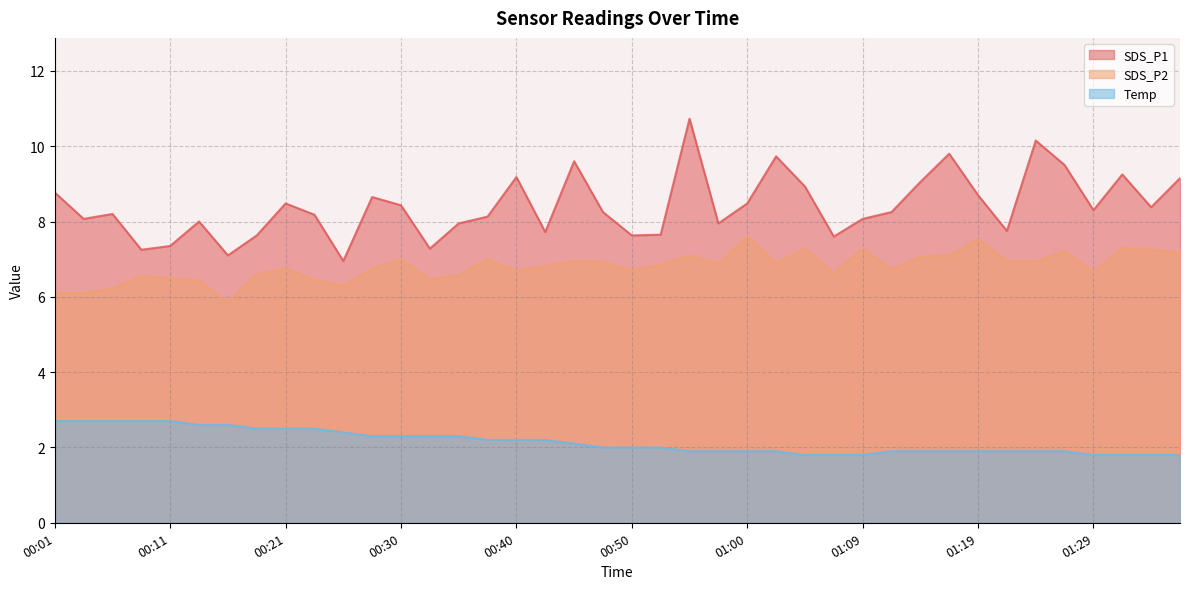

What are all the series names shown in the legend?

SDS_P1, SDS_P2, Temp